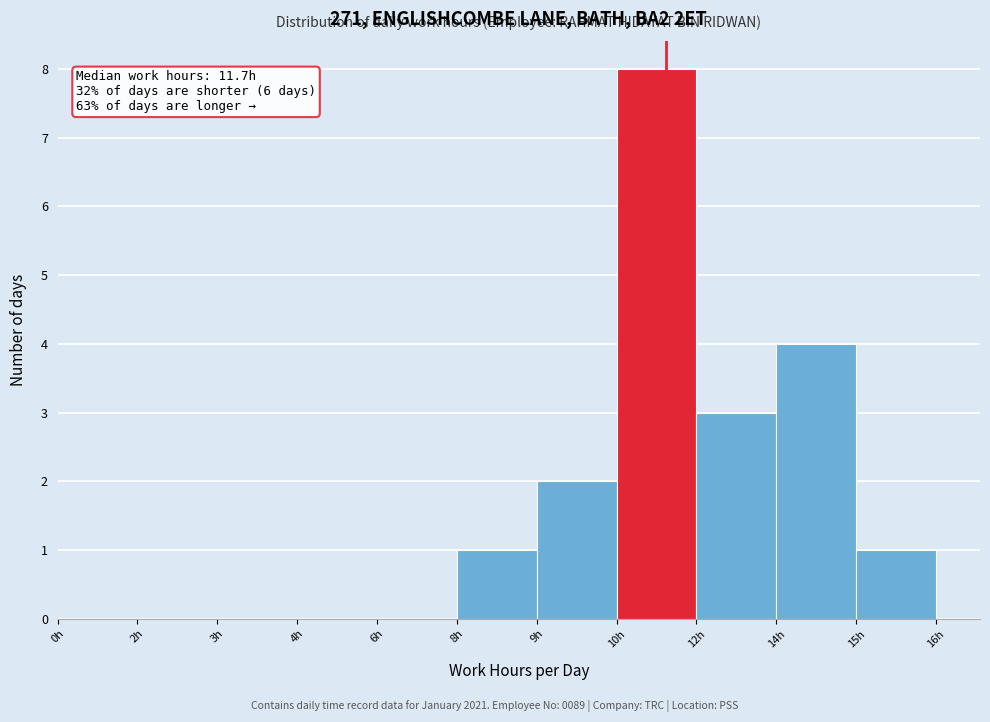

Reading right to left, transcribe all the data shown in this chart.

15h=1	14h=4	12h=3	10h=8	9h=2	8h=1	6h=0	4h=0	3h=0	2h=0	0h=0